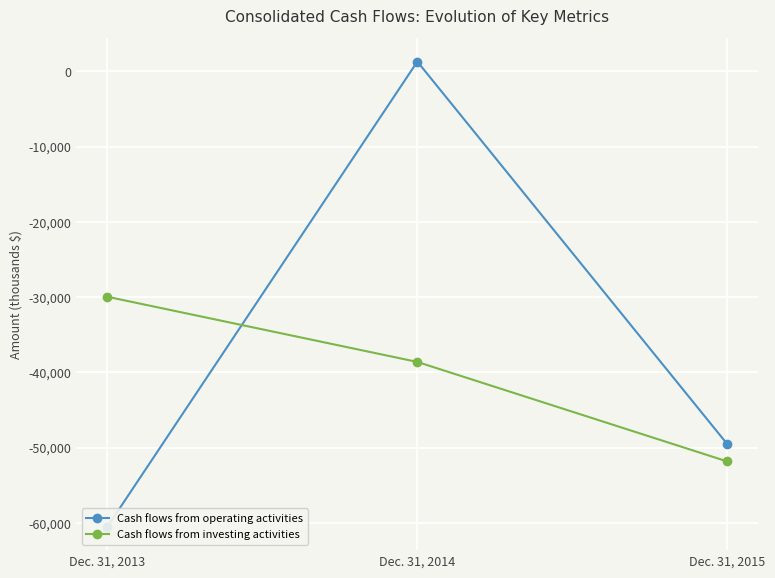

Which has a higher value, Dec. 31, 2013 or Dec. 31, 2015?

Dec. 31, 2015